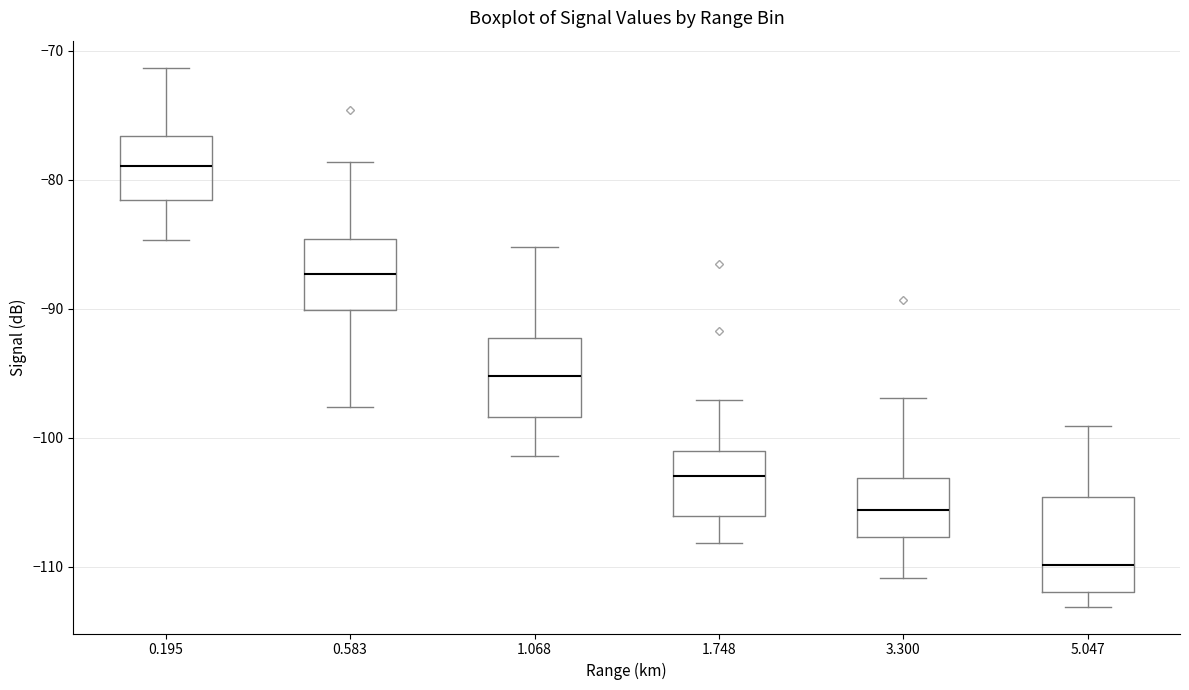

Which box's median line is the lowest?

5.047